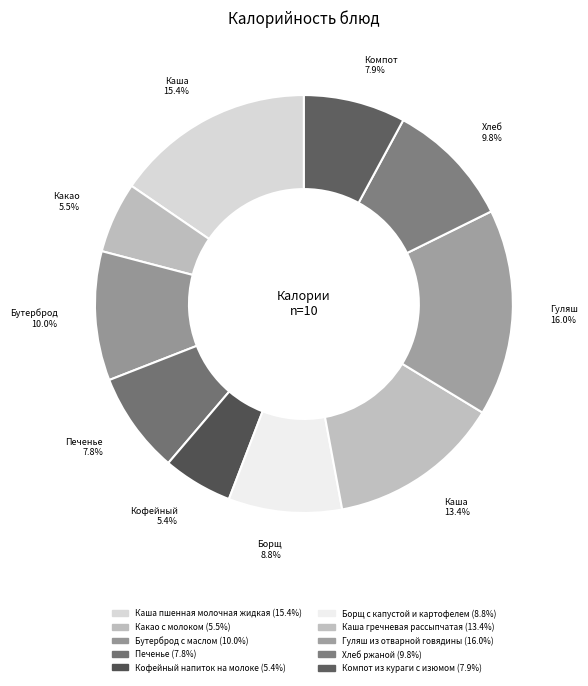

How many slices are in this pie chart?

10